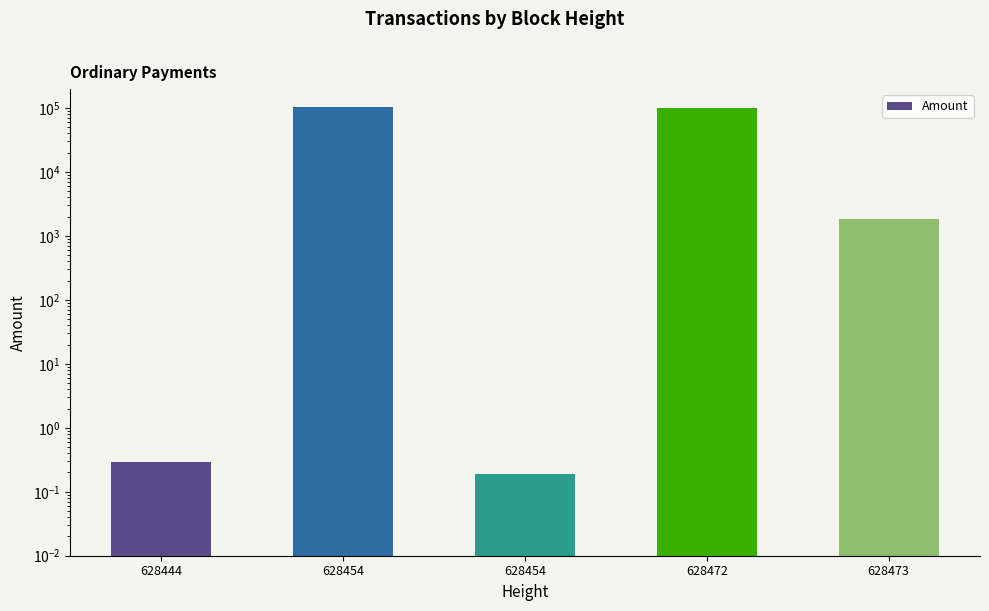

Reading right to left, transcribe all the data shown in this chart.

628473=1851.0	628472=100000.0	628454=0.2	628454=101852.0	628444=0.3